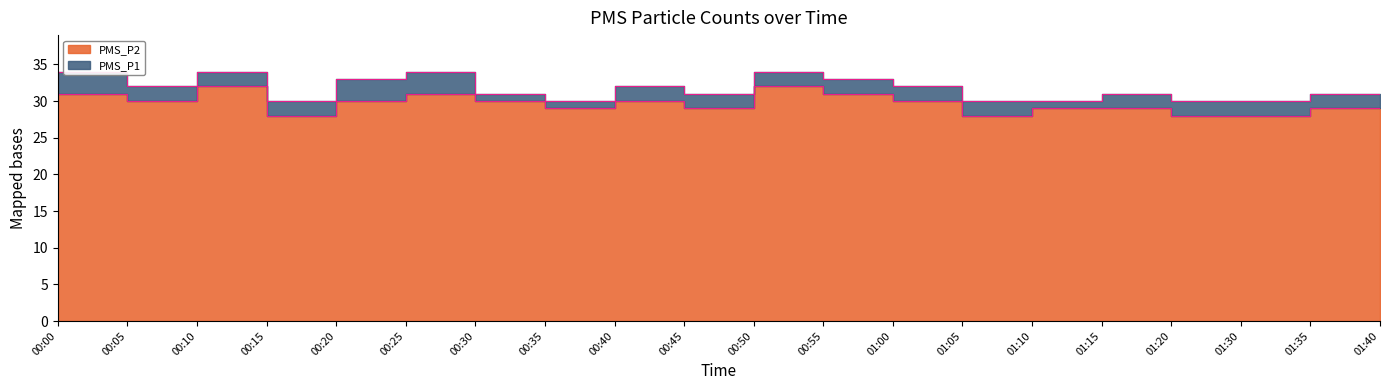

What is the difference between the maximum and minimum values in the PMS_P1 series?

4